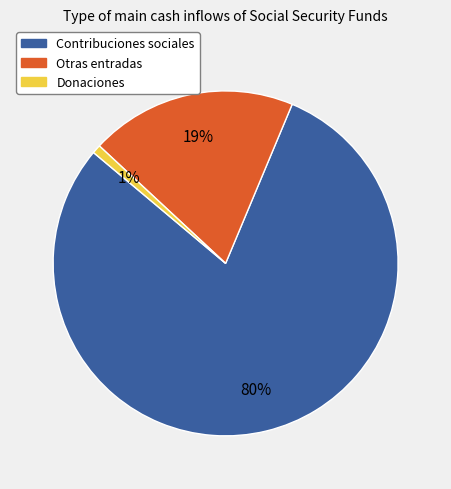

Rank the categories by value from highest to lowest.

Contribuciones sociales, Otras entradas, Donaciones